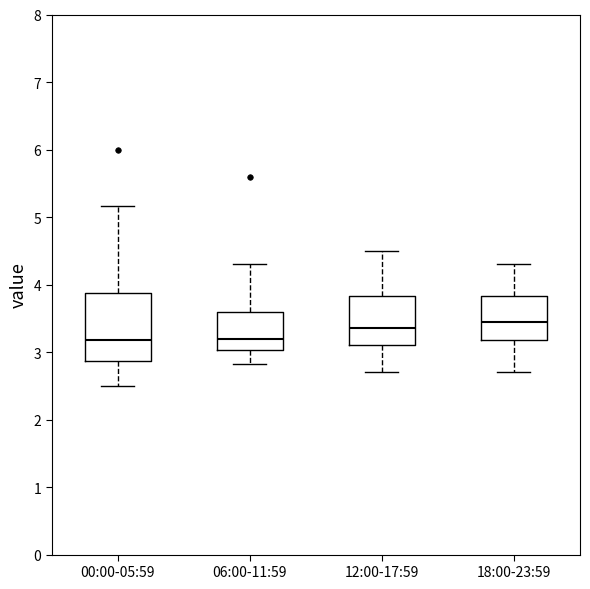

Comparing the boxes themselves (not the whiskers), which one is the tallest?

00:00-05:59